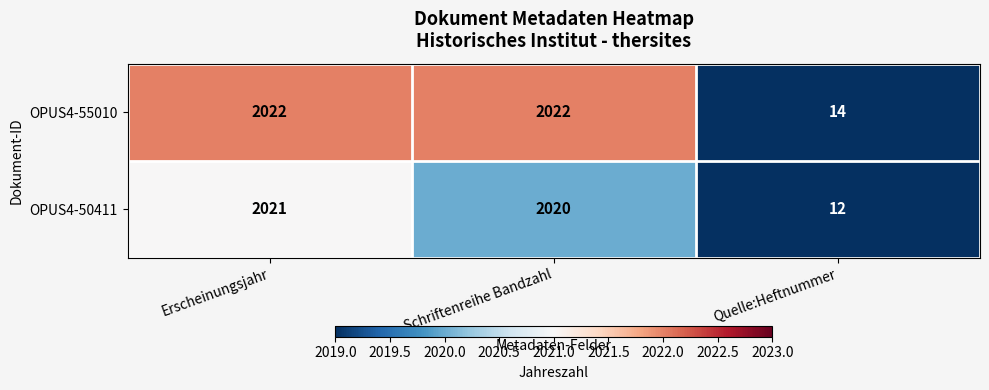

Count the OPUS4-55010 values in the range 14 to 2022.

3